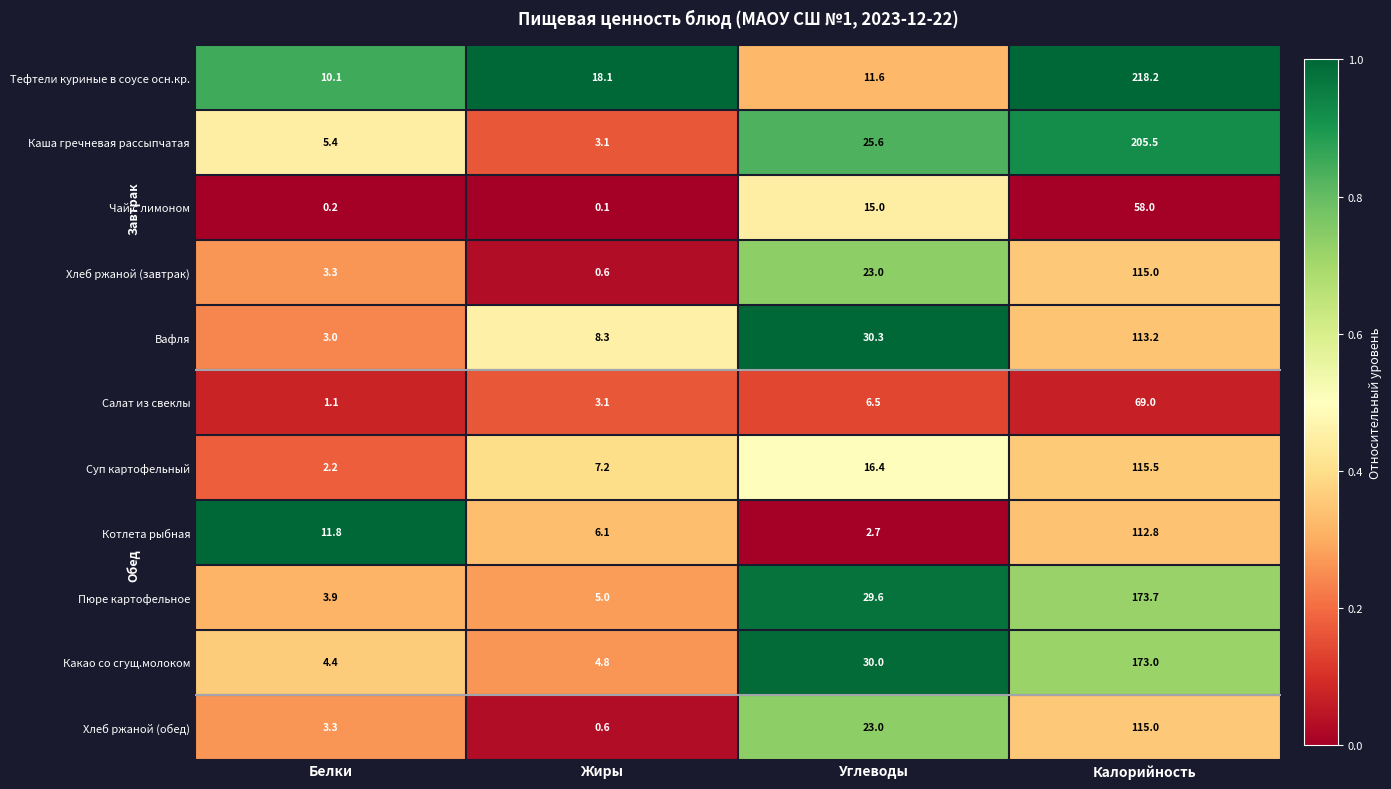

Rank the categories by Пюре картофельное value from highest to lowest.

Калорийность, Углеводы, Жиры, Белки